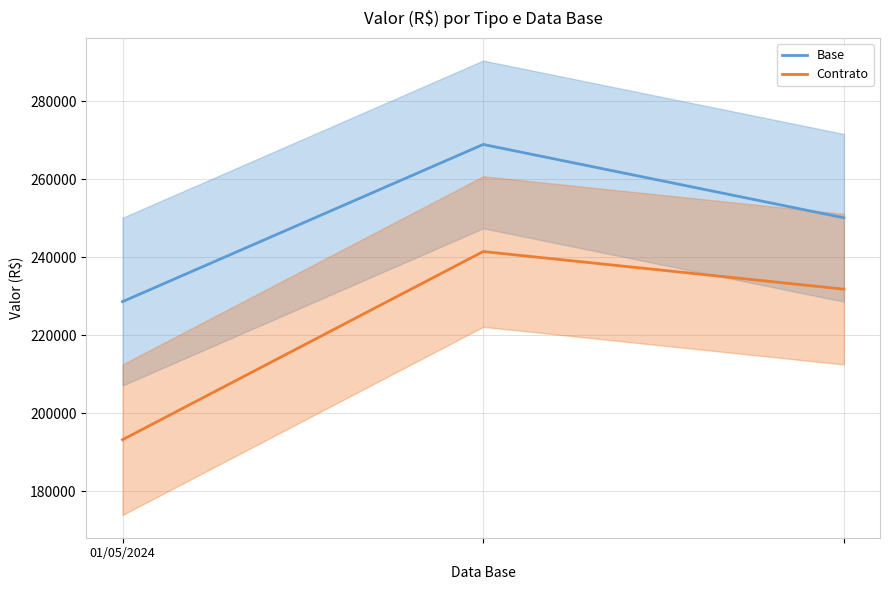

Does the chart display data point markers on the line(s)?

No